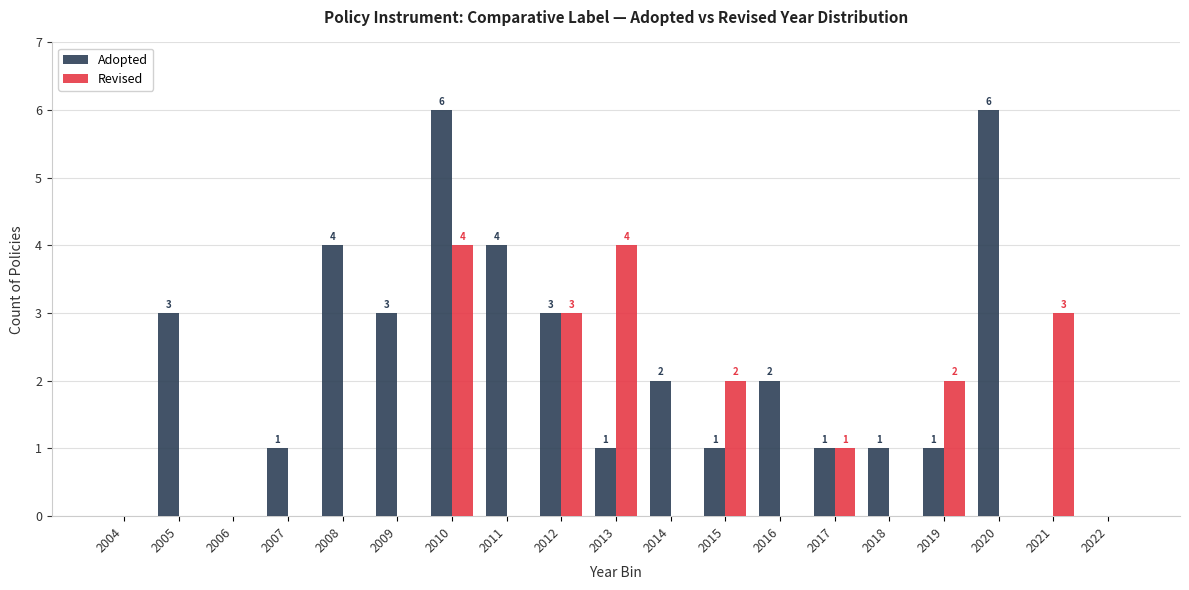

Which series has the largest range (max minus min)?

Adopted